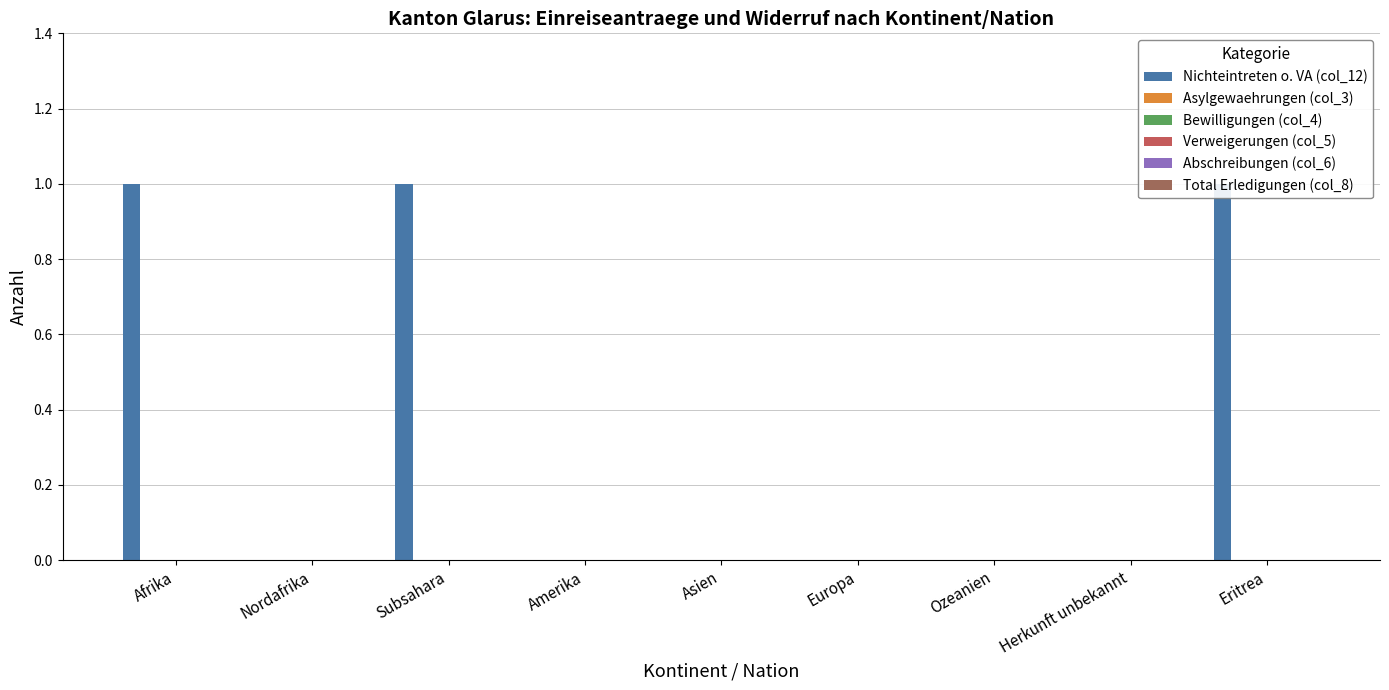

Reading left to right, what are all the values shown in this chart?

Nichteintreten o. VA (col_12): Afrika=1	Nordafrika=0	Subsahara=1	Amerika=0	Asien=0	Europa=0	Ozeanien=0	Herkunft unbekannt=0	Eritrea=1
Asylgewaehrungen (col_3): Afrika=0	Nordafrika=0	Subsahara=0	Amerika=0	Asien=0	Europa=0	Ozeanien=0	Herkunft unbekannt=0	Eritrea=0
Bewilligungen (col_4): Afrika=0	Nordafrika=0	Subsahara=0	Amerika=0	Asien=0	Europa=0	Ozeanien=0	Herkunft unbekannt=0	Eritrea=0
Verweigerungen (col_5): Afrika=0	Nordafrika=0	Subsahara=0	Amerika=0	Asien=0	Europa=0	Ozeanien=0	Herkunft unbekannt=0	Eritrea=0
Abschreibungen (col_6): Afrika=0	Nordafrika=0	Subsahara=0	Amerika=0	Asien=0	Europa=0	Ozeanien=0	Herkunft unbekannt=0	Eritrea=0
Total Erledigungen (col_8): Afrika=0	Nordafrika=0	Subsahara=0	Amerika=0	Asien=0	Europa=0	Ozeanien=0	Herkunft unbekannt=0	Eritrea=0